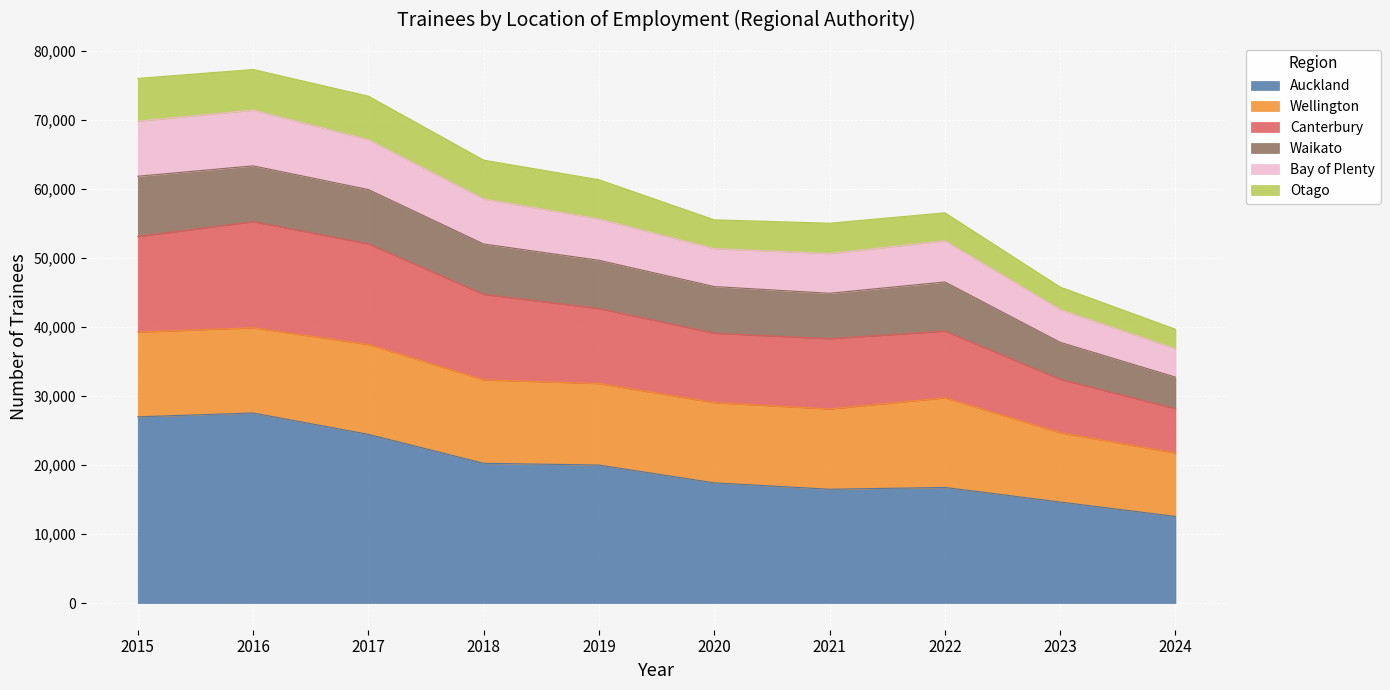

Rank the categories by Bay of Plenty value from lowest to highest.

2024, 2023, 2021, 2020, 2022, 2019, 2018, 2017, 2015, 2016